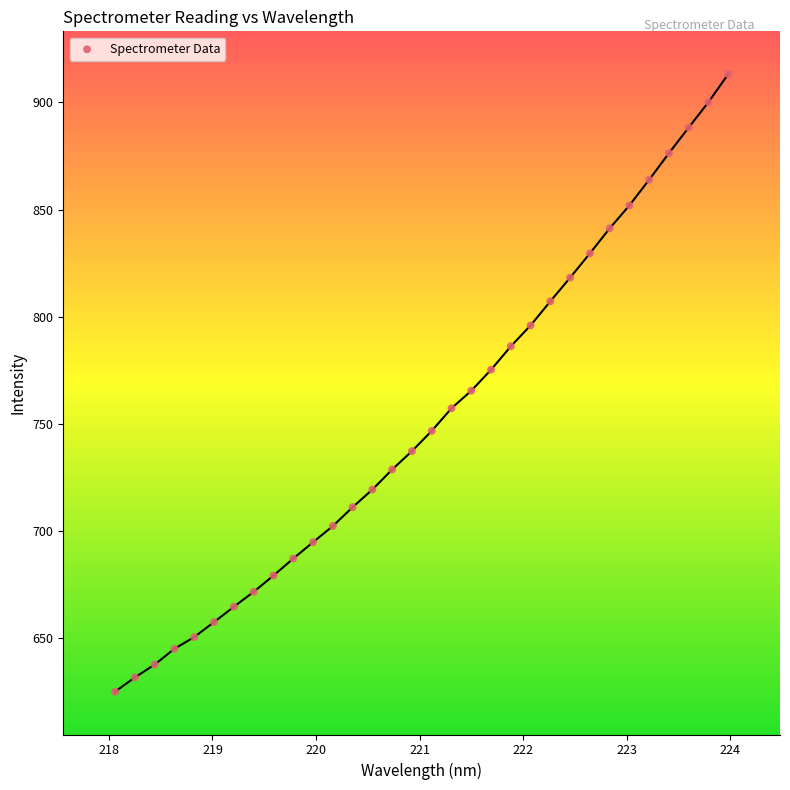

What is the range of X values (max minus min)?

5.9